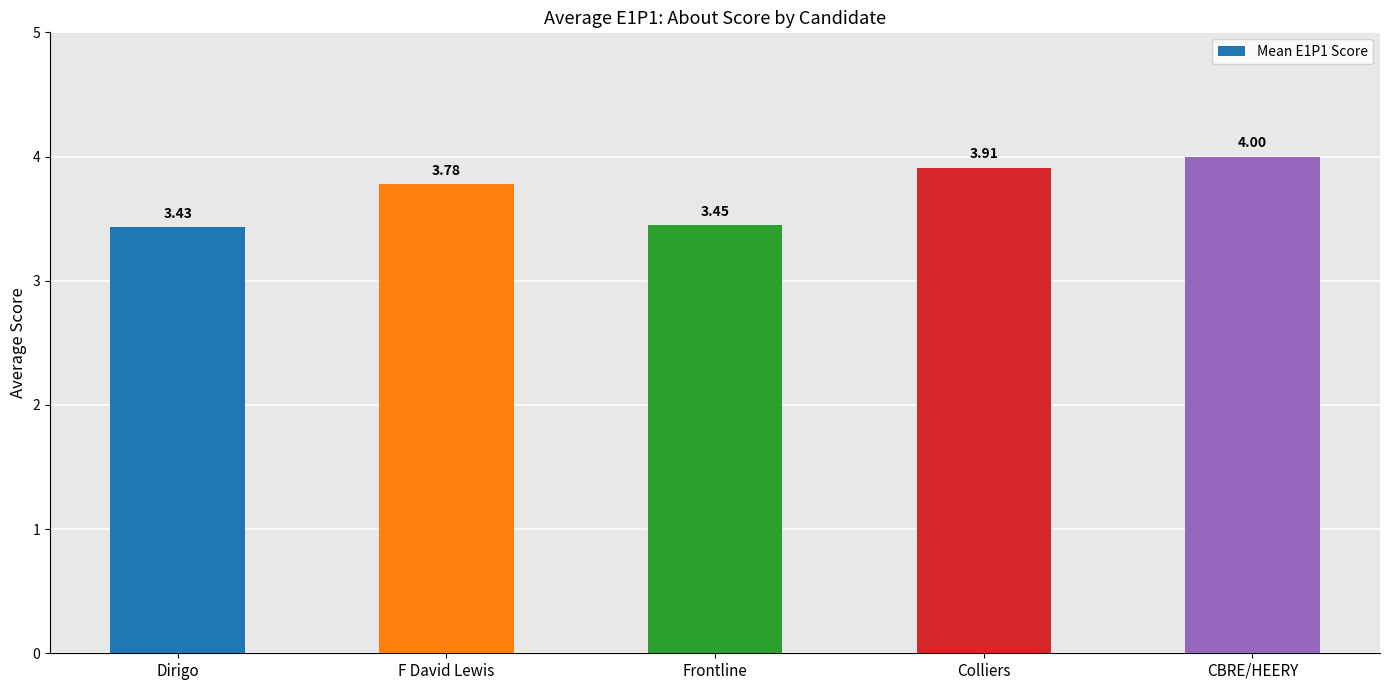

What is the value of the 5th bar from the left?

4.0